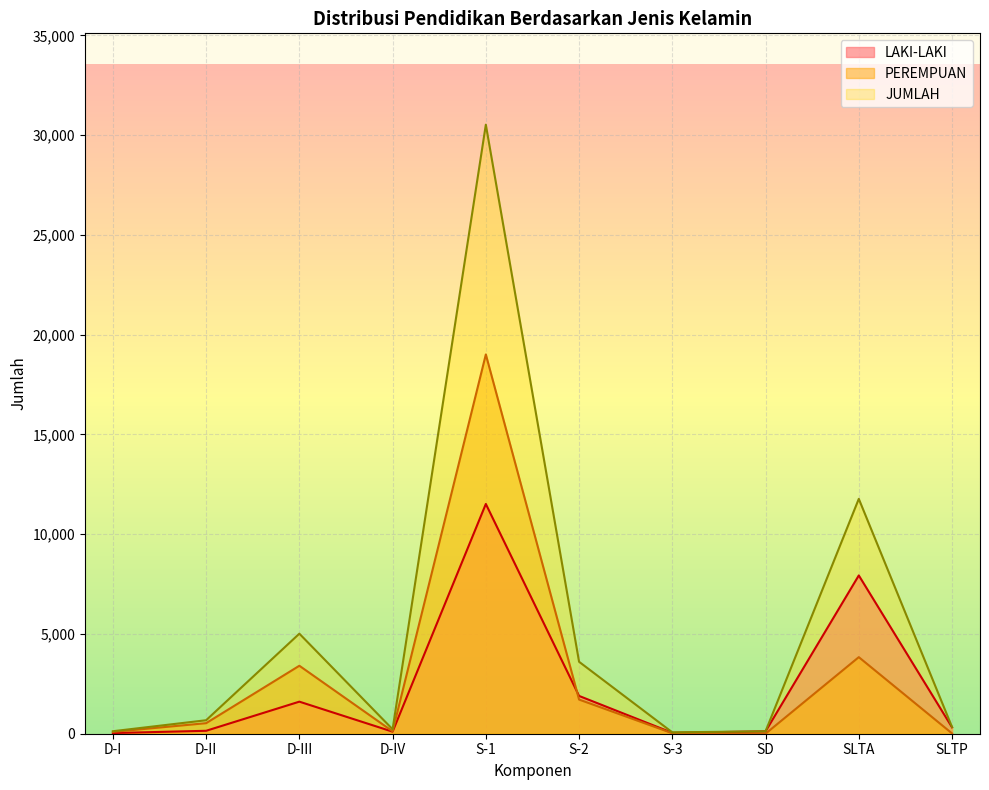

How many values in the JUMLAH series are below 676?

5